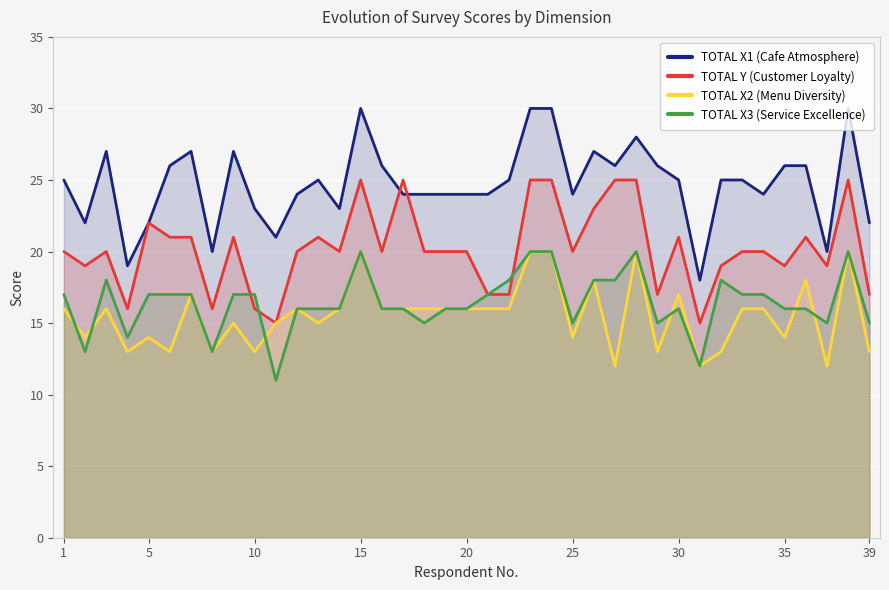

What is the maximum value for TOTAL X2 (Menu Diversity)?

20